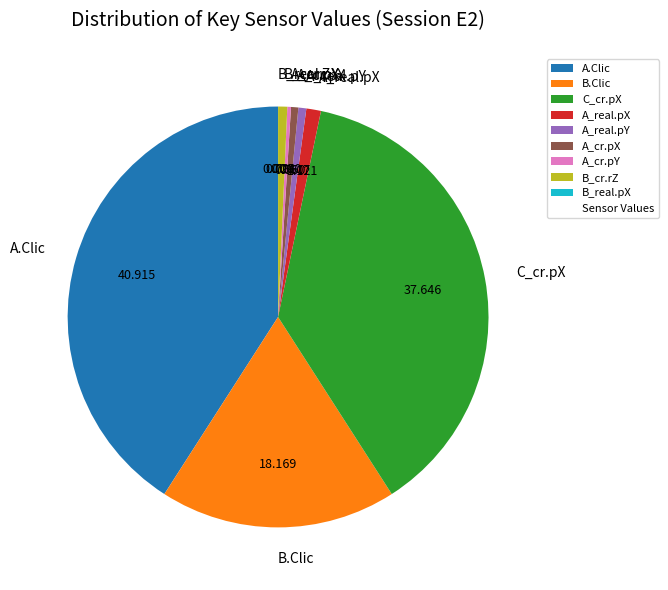

Do B_cr.rZ and A.Clic together represent more than half of the pie?

No